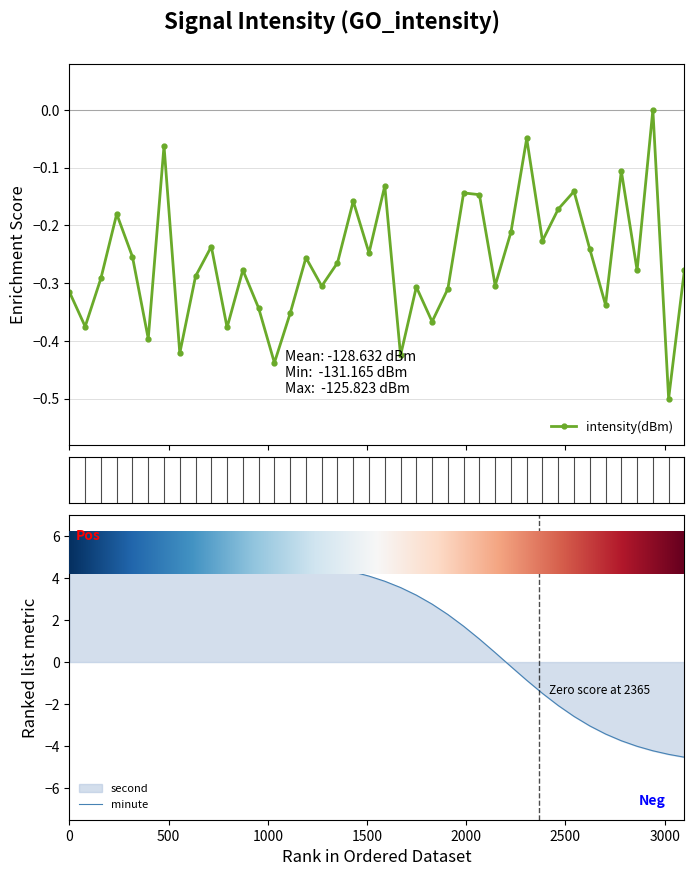

True or false: the data has more than 0 interior local peaks.

True